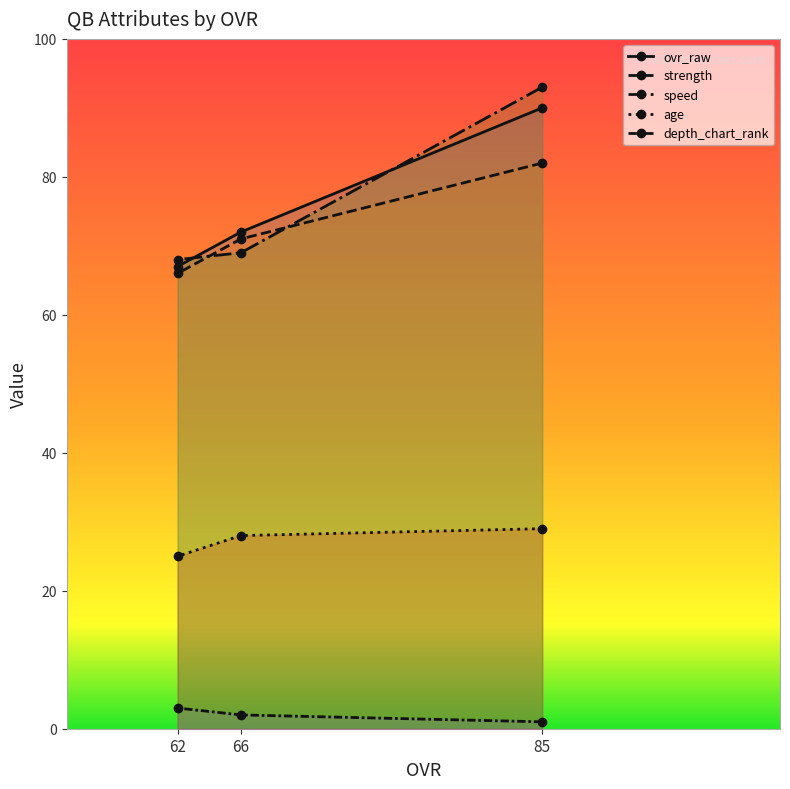

What is the sum of the ovr_raw values at 62 and 66?

139